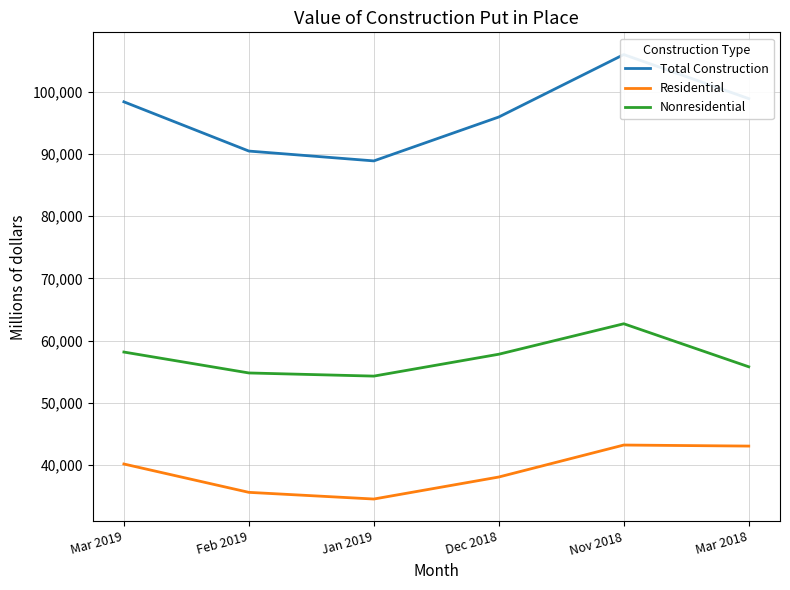

Does the chart display data point markers on the line(s)?

No